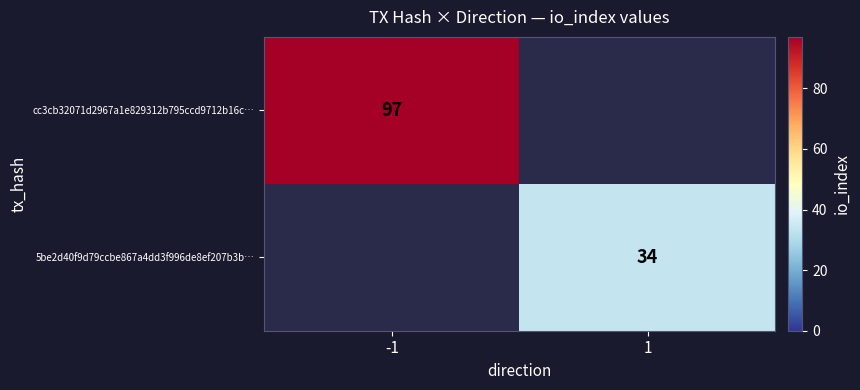

True or false: 5be2d40f9d79ccbe867a4dd3f996de8ef207b3b… has a value of 34 at 1.

True